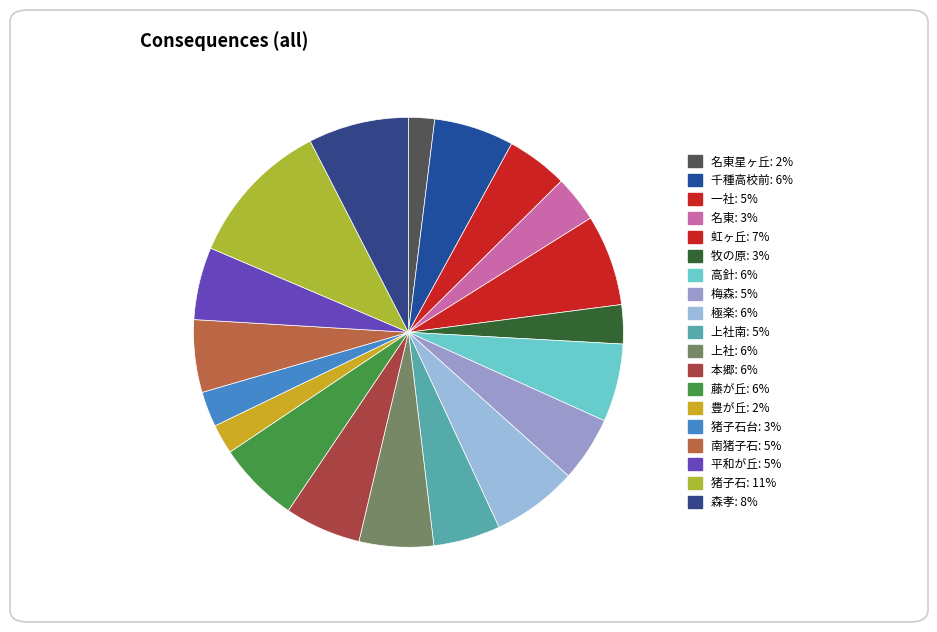

Is there a majority slice in this chart?

No